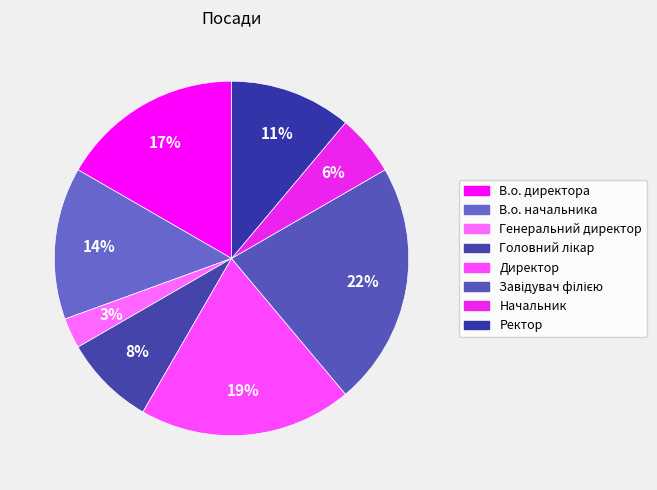

Which category has the biggest portion of the pie?

Завідувач філією